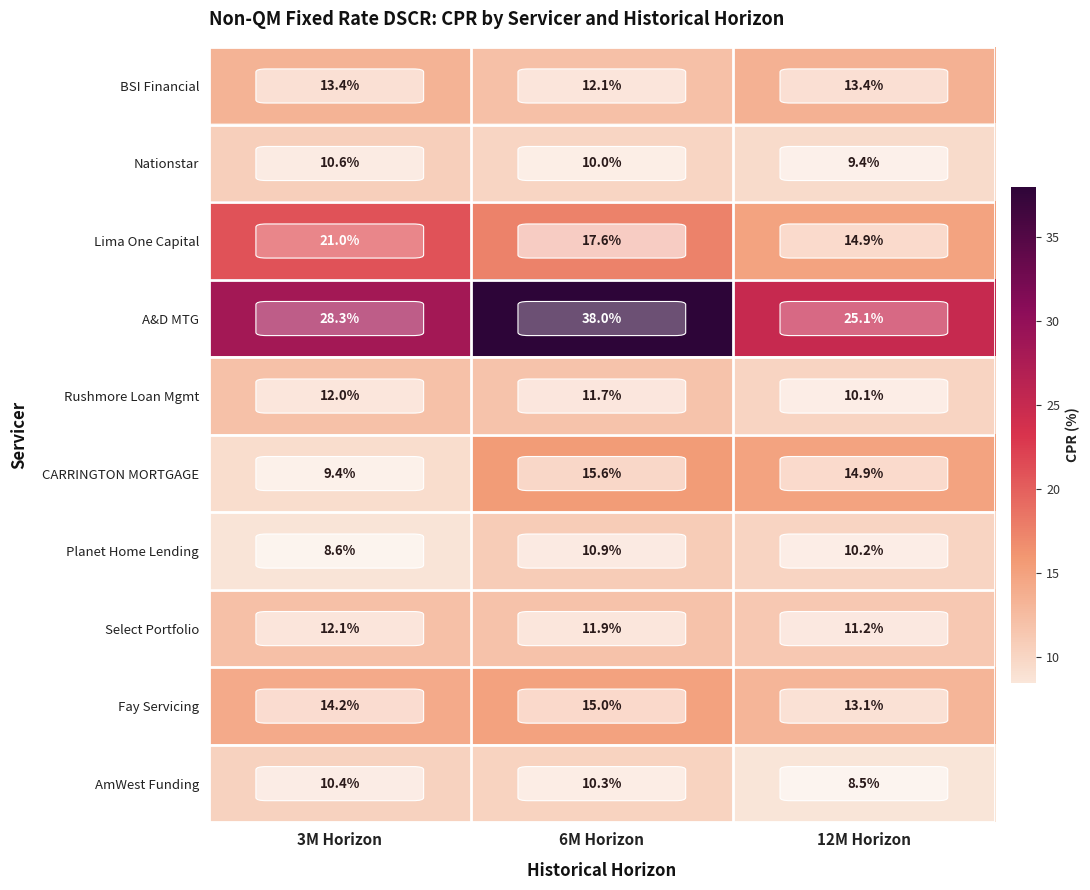

Which series changed the most between 3M Horizon and 12M Horizon?

Lima One Capital